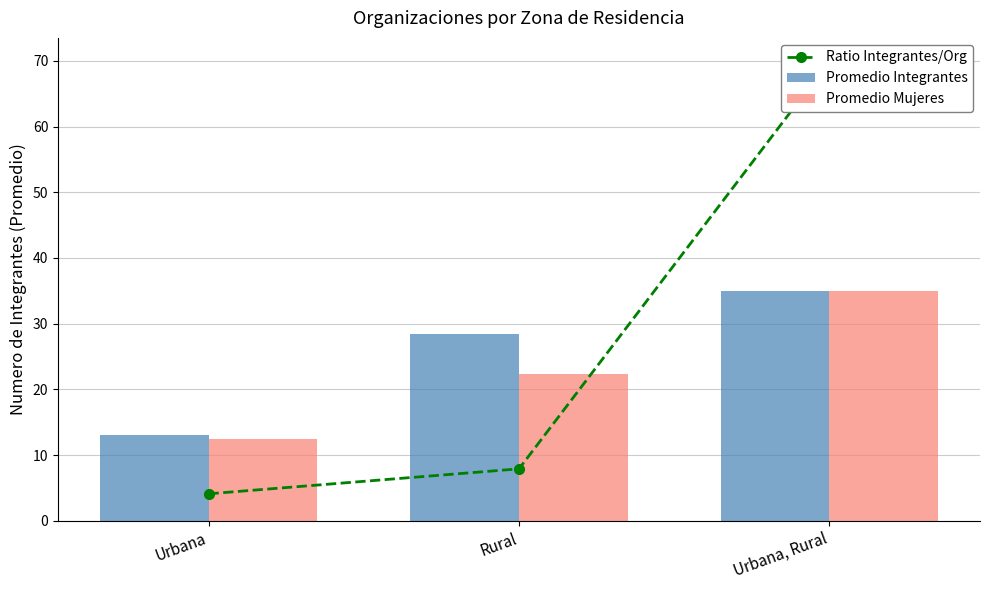

Which label corresponds to the largest value in the chart?

Urbana, Rural